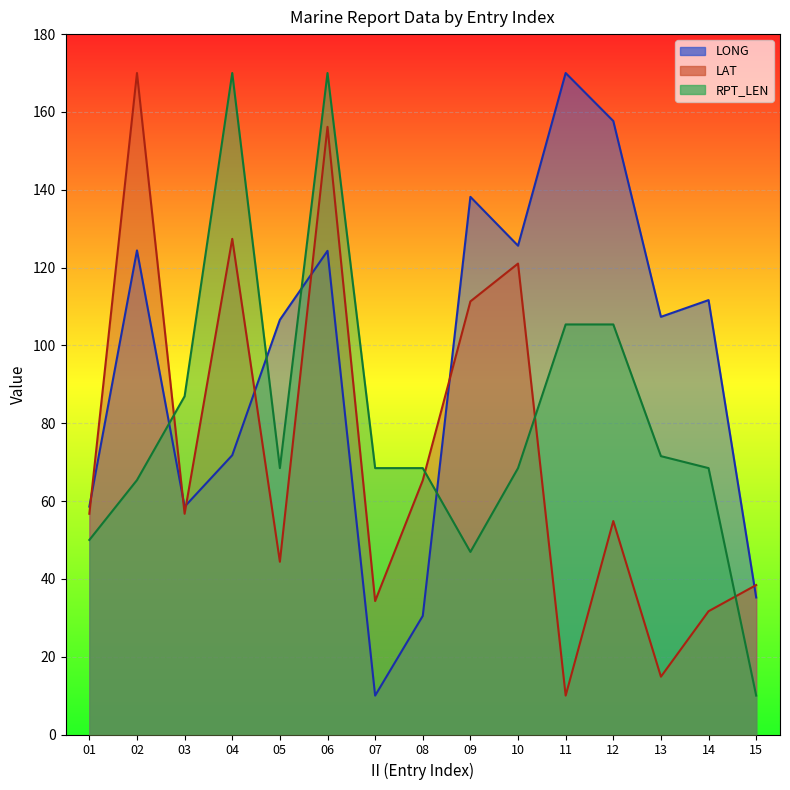

The value of LONG at 05 is 35.4. True or false?

False